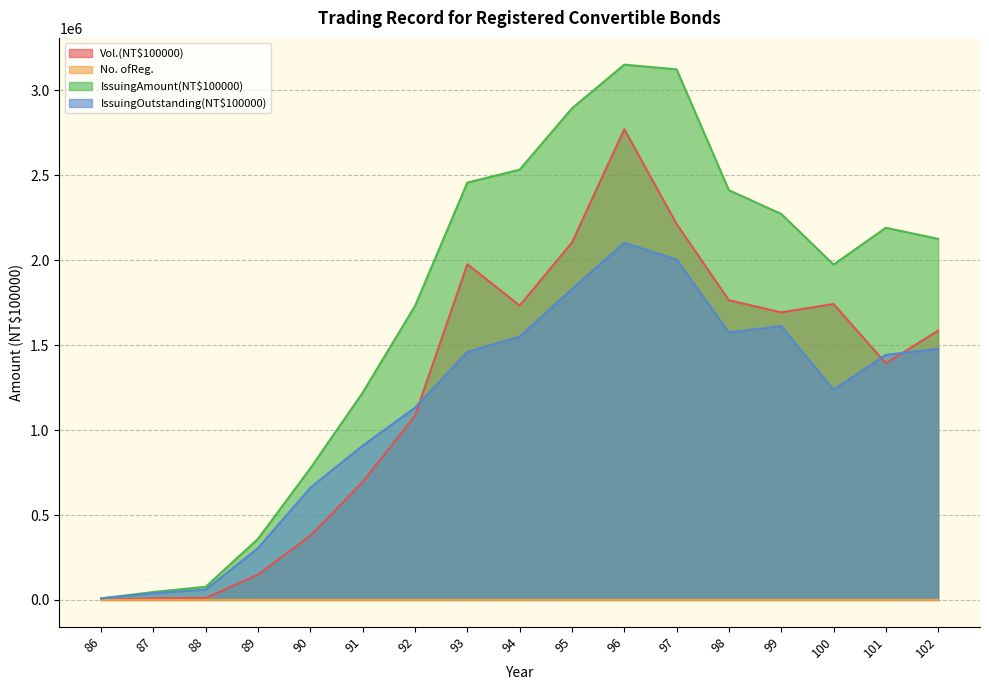

What is the difference between the maximum and minimum values in the No. ofReg. series?

338